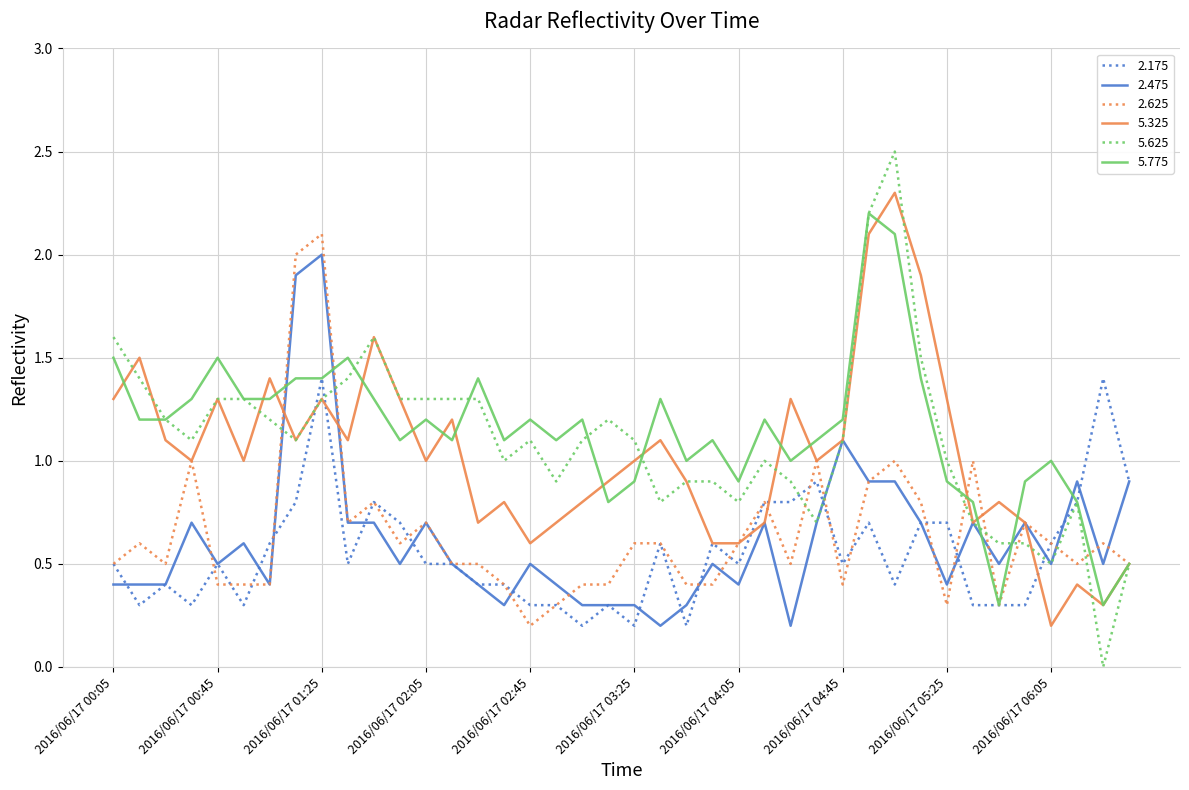

Which series has the largest total across all categories?

5.775